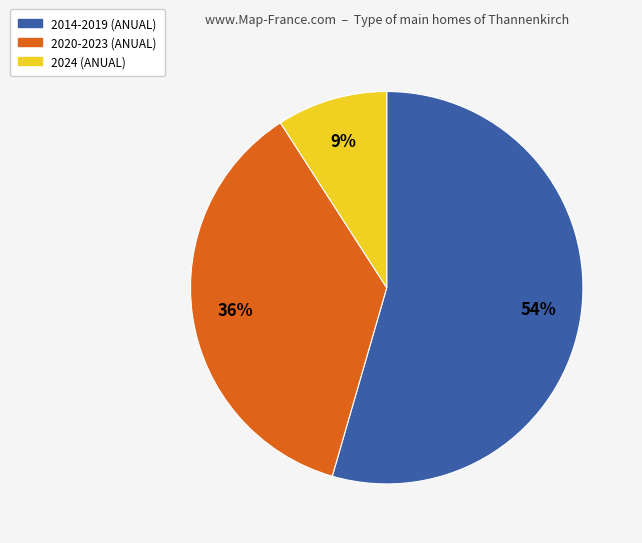

Is there any slice that represents more than half of the pie?

Yes